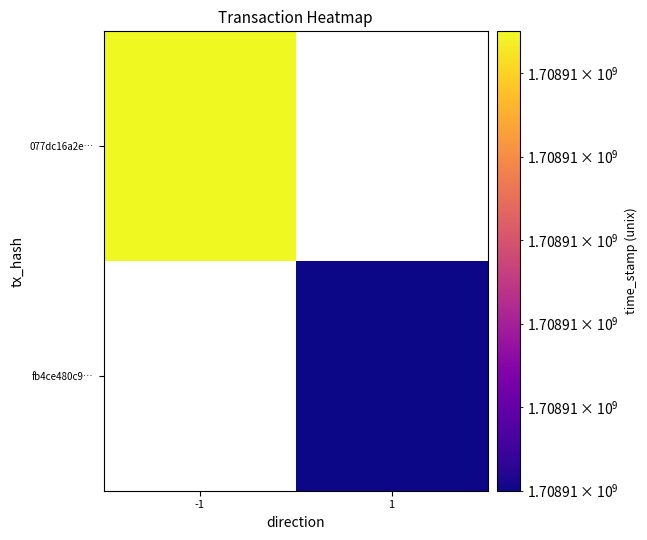

Between -1 and 1, which series saw the biggest shift?

077dc16a2e7dc367760d5065a6d2655bc1d20f6